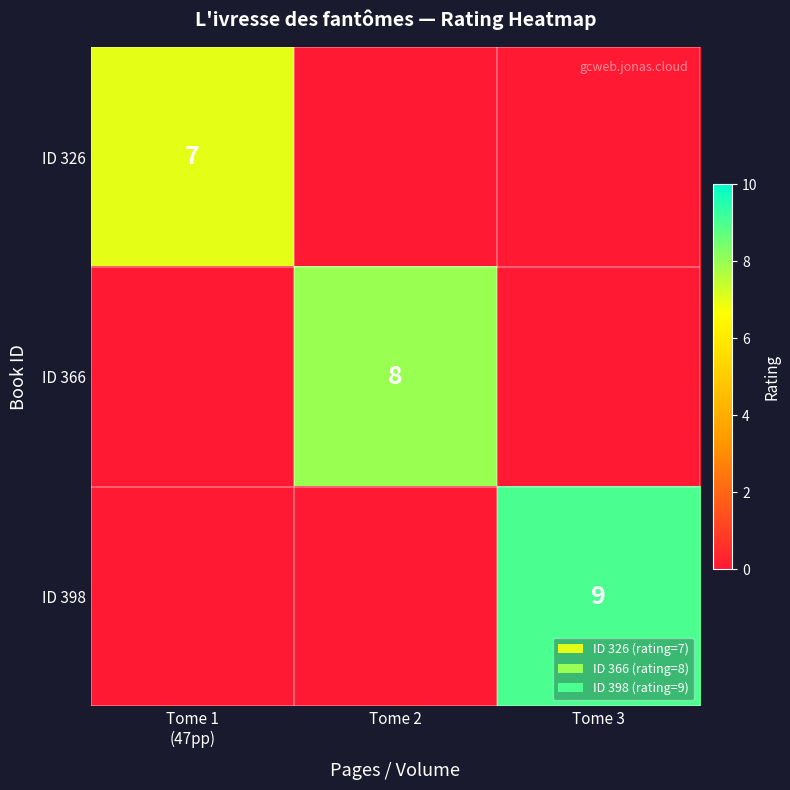

The ID 366 series shows 3 at Tome 2. True or false?

False